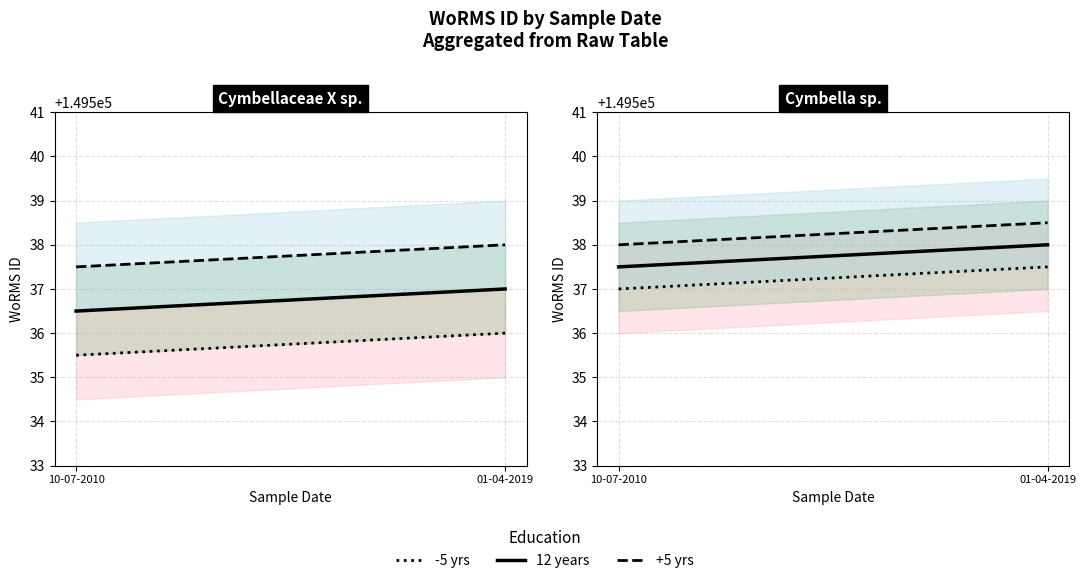

How many lines are shown in the chart?

3